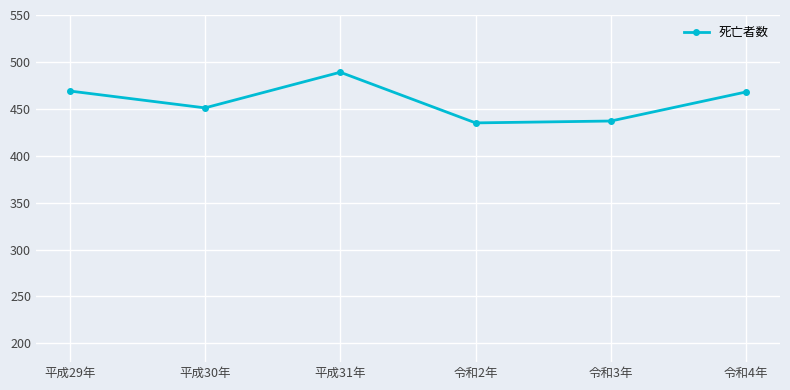

Approximately how many times larger is the value at 令和2年 compared to 平成29年?

0.9